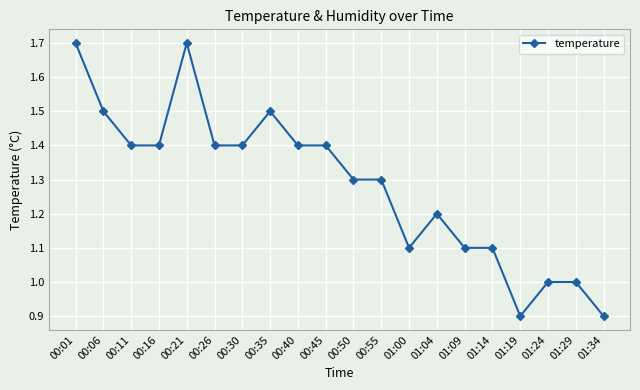

Approximately how many times larger is the value at 00:11 compared to 00:06?

0.9